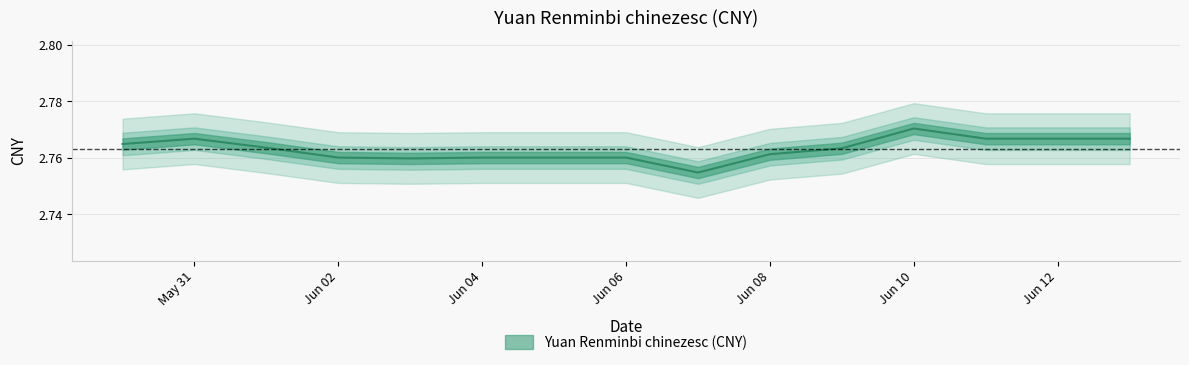

Approximately how many times larger is the value at Jun 02 compared to Jun 08?

1.0